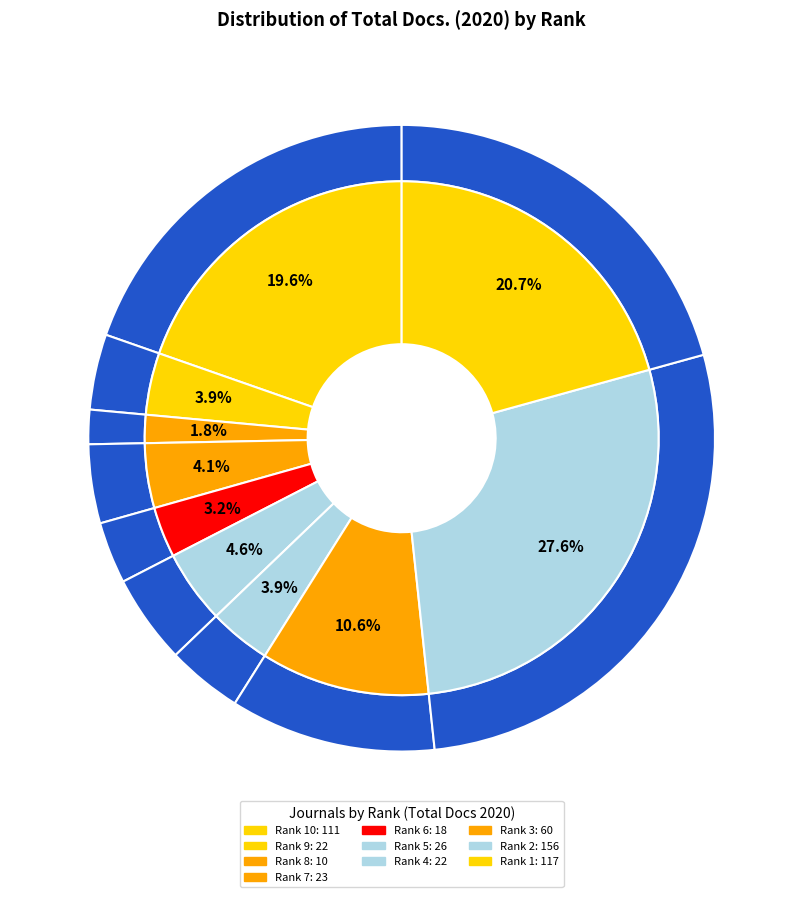

Does Rank 7 account for over 50% of the chart?

No